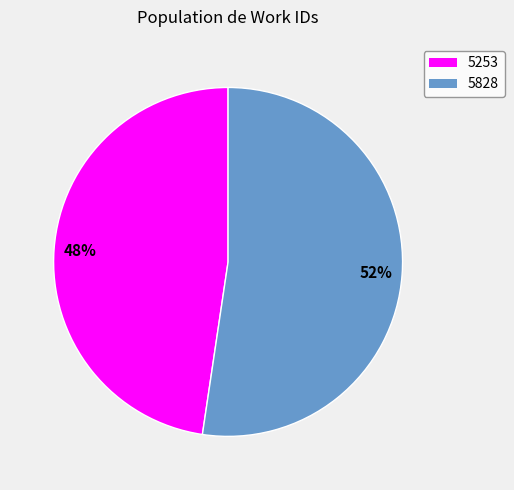

Is it true that 5253 is 48% of the pie?

True